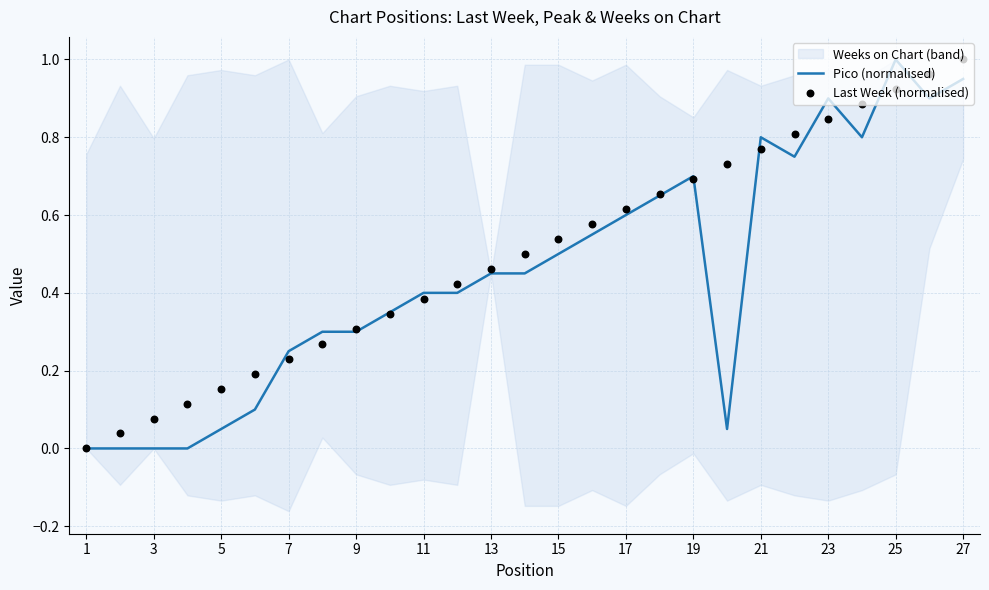

True or false: Pico (normalised) has a value of 0.6 at 17.

True